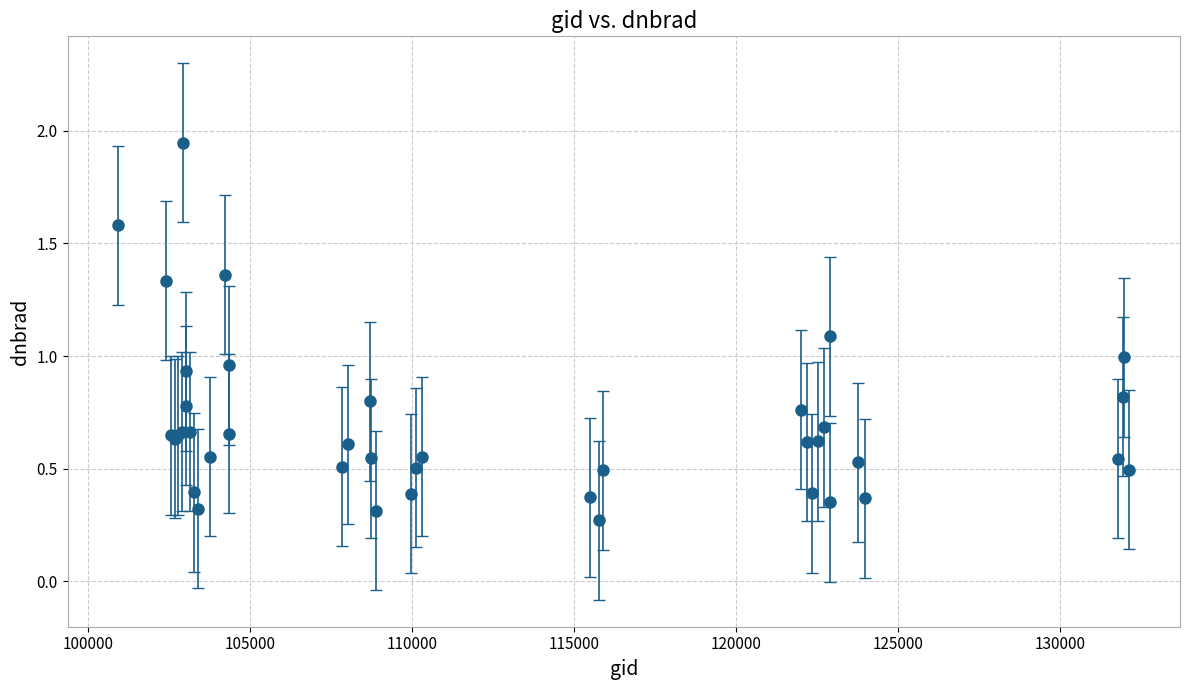

What is the sum of all values?

27.7